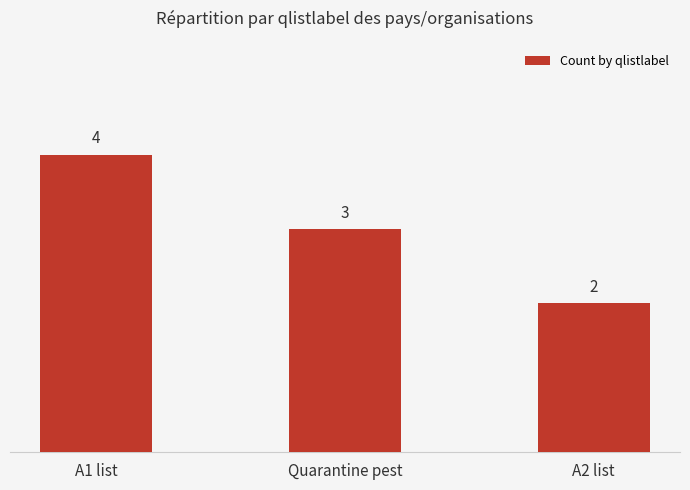

How many distinct data groups are displayed?

1